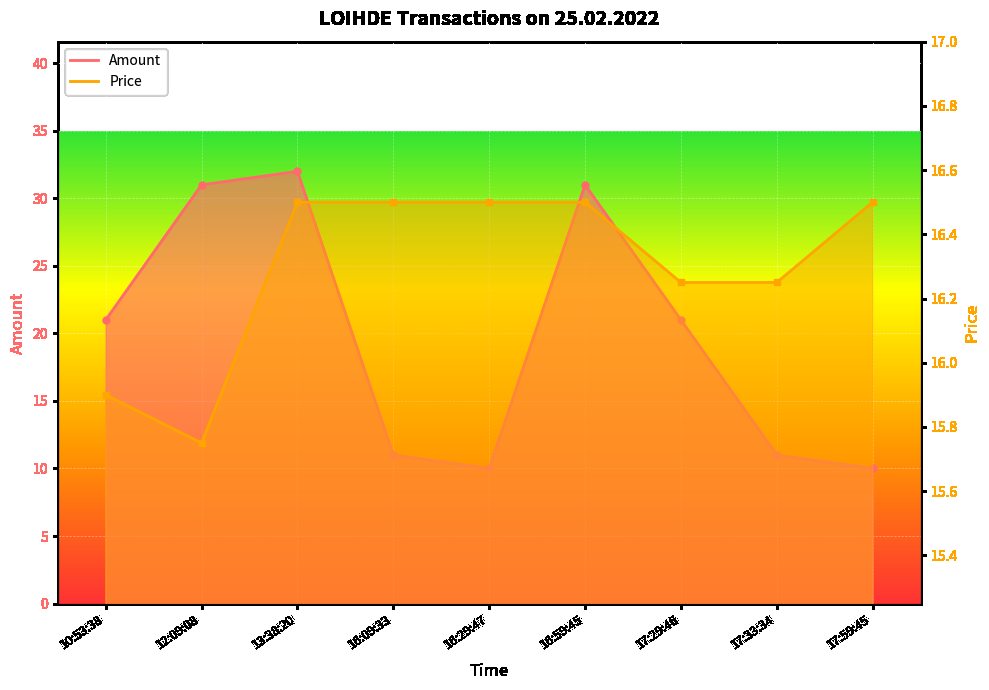

Which label corresponds to the largest value in the chart?

13:38:20